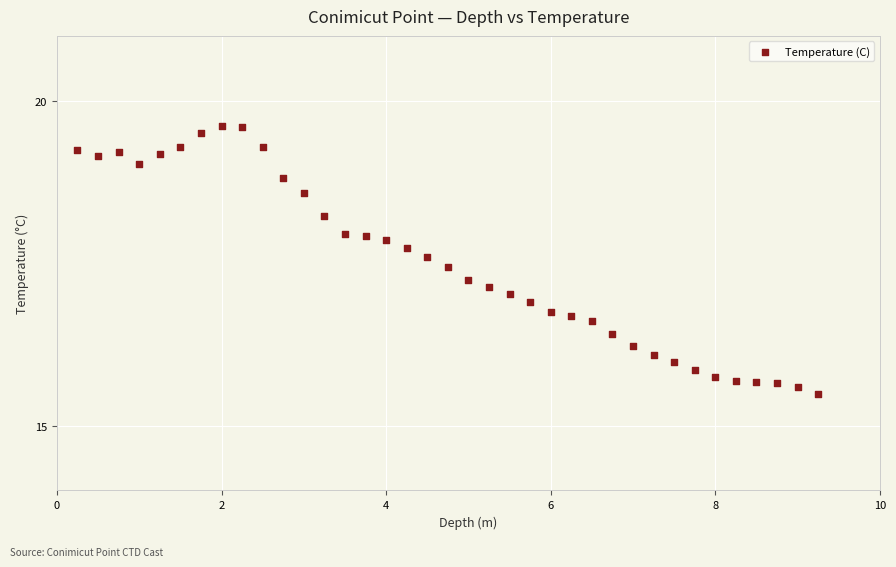

What is the range of Y values (max minus min)?

4.1